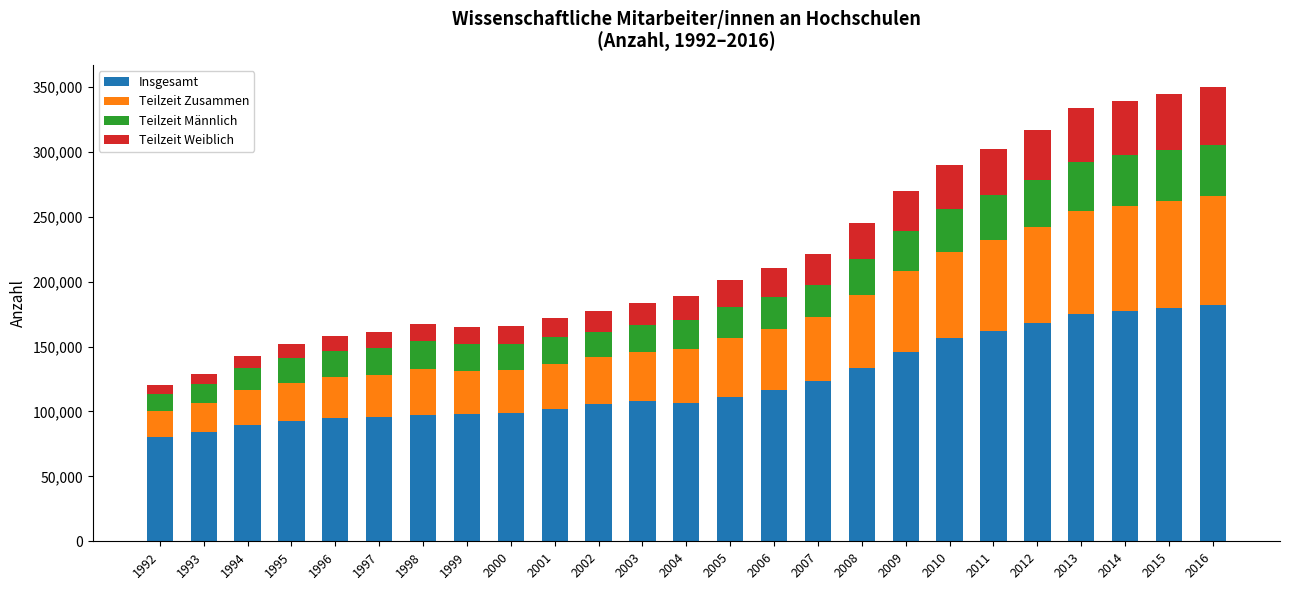

What is the average value of the Insgesamt series?

123364